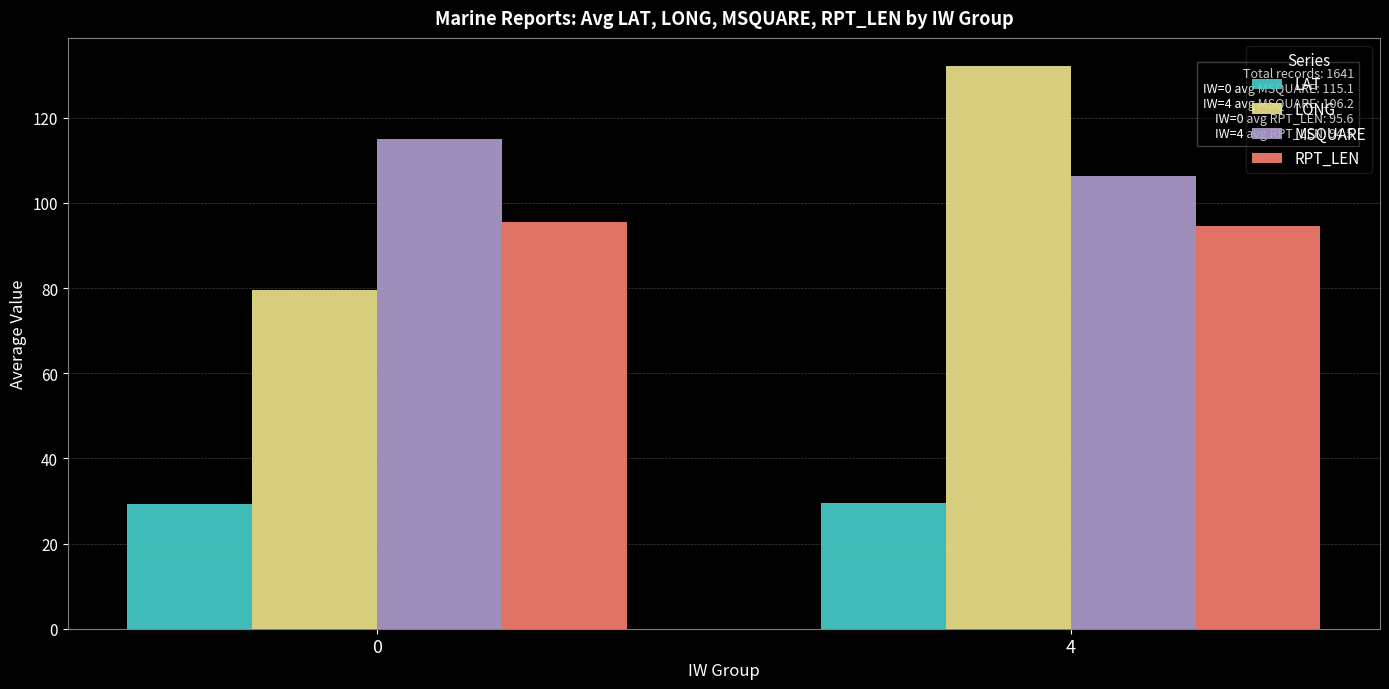

List the series in order of their peak value, lowest first.

LAT, RPT_LEN, MSQUARE, LONG